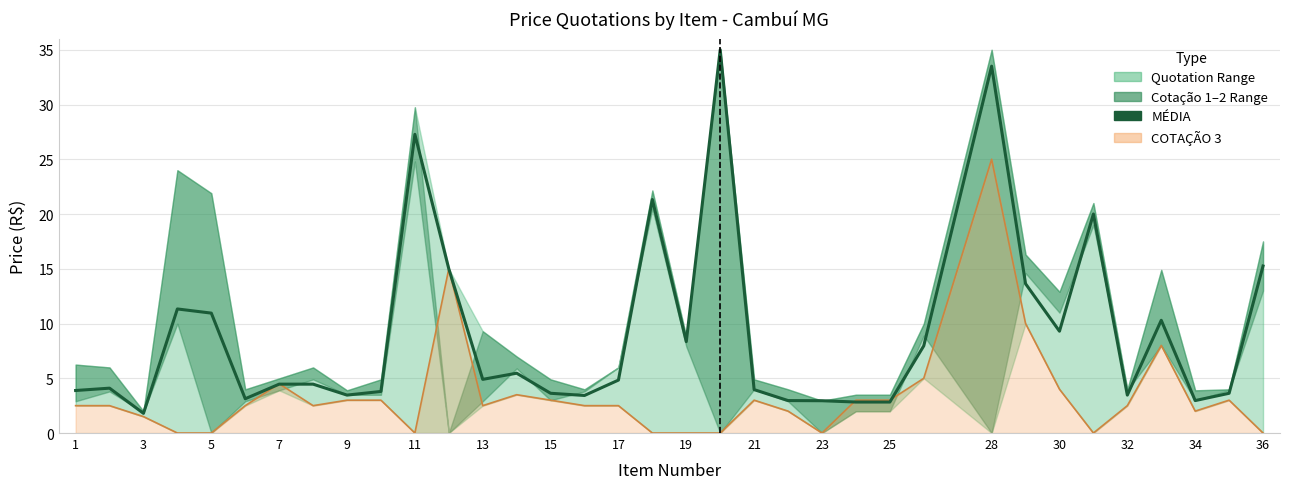

How many interior local peaks (higher than both neighbors) does the data have?

9